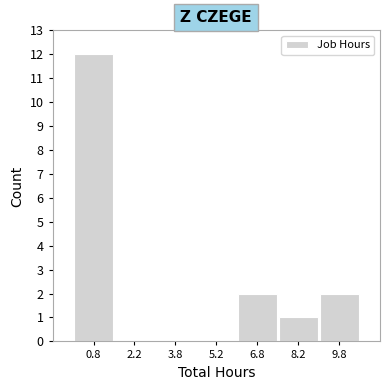

Reading left to right, list every bar in this chart as the range it spans on the x-axis followed by its height. Neither the bar edges nor the heights are printed on the chart, so give them approximately, as read against the axes.

0.0 to 1.5: 12
1.5 to 3.0: 0
3.0 to 4.5: 0
4.5 to 6.0: 0
6.0 to 7.5: 2
7.5 to 9.0: 1
9.0 to 10.5: 2